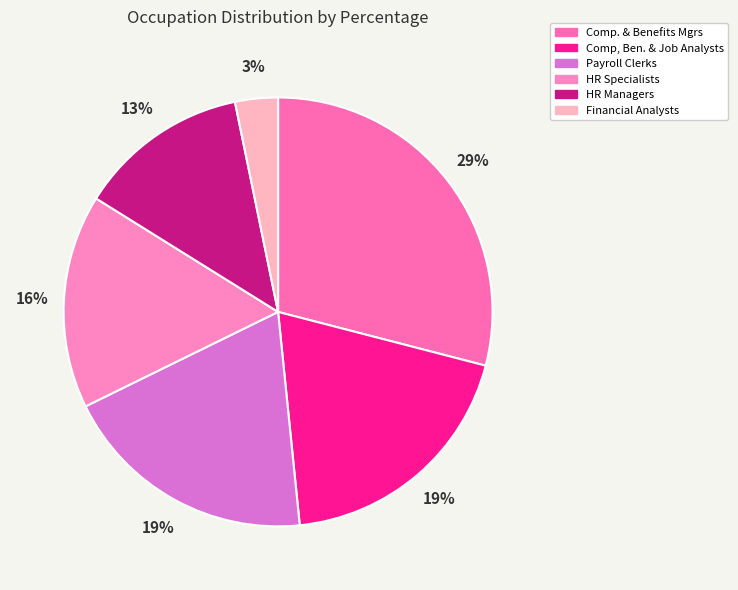

How many segments does this pie chart have?

6